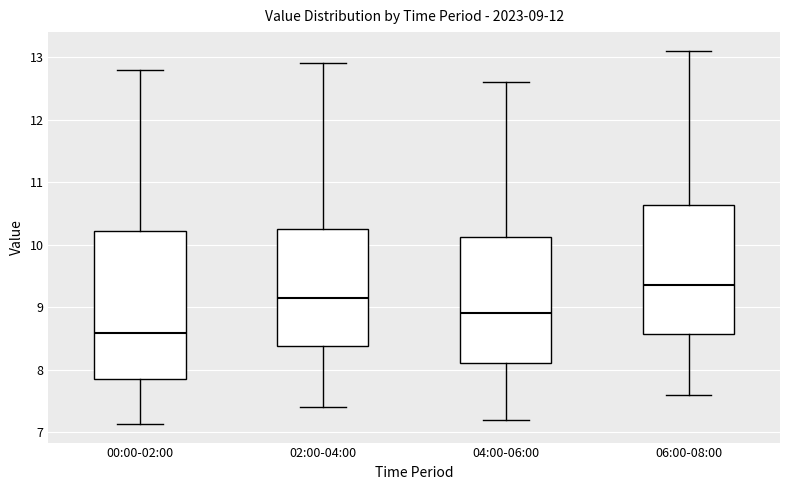

Comparing the boxes themselves (not the whiskers), which one is the tallest?

00:00-02:00